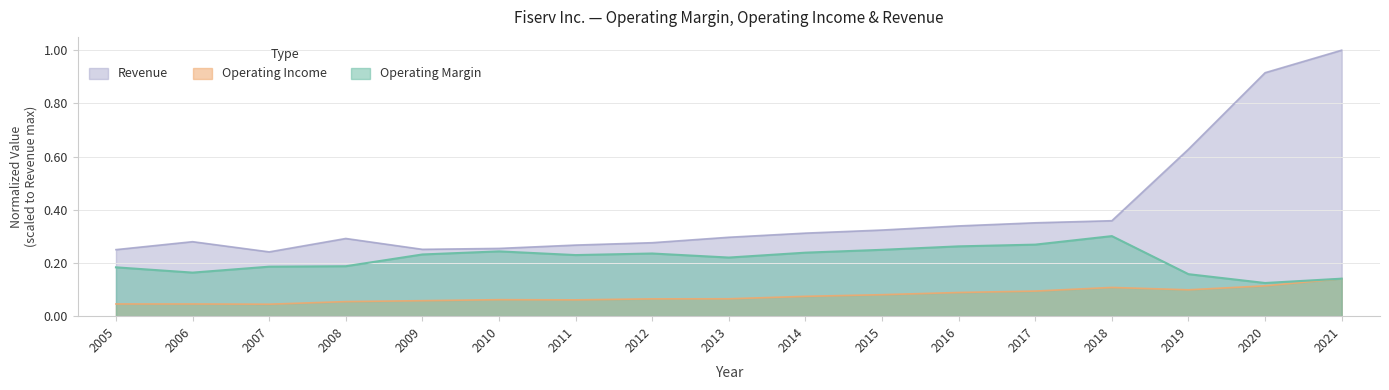

Is it true that Operating Margin equals 0.3 at 2016?

True